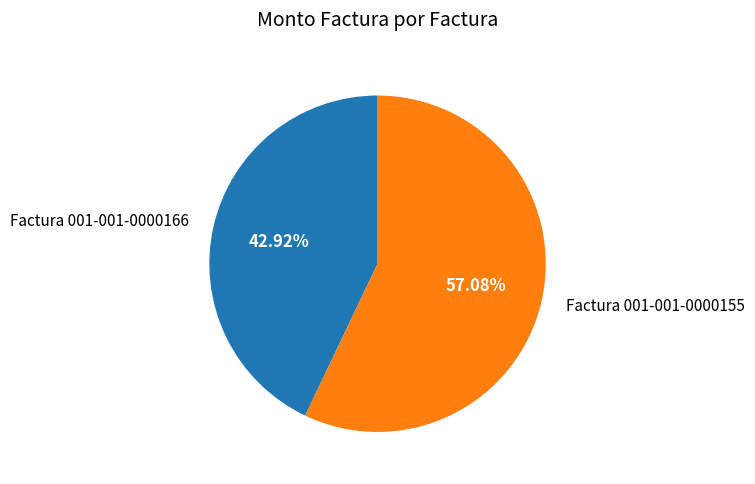

How many slices are in this pie chart?

2